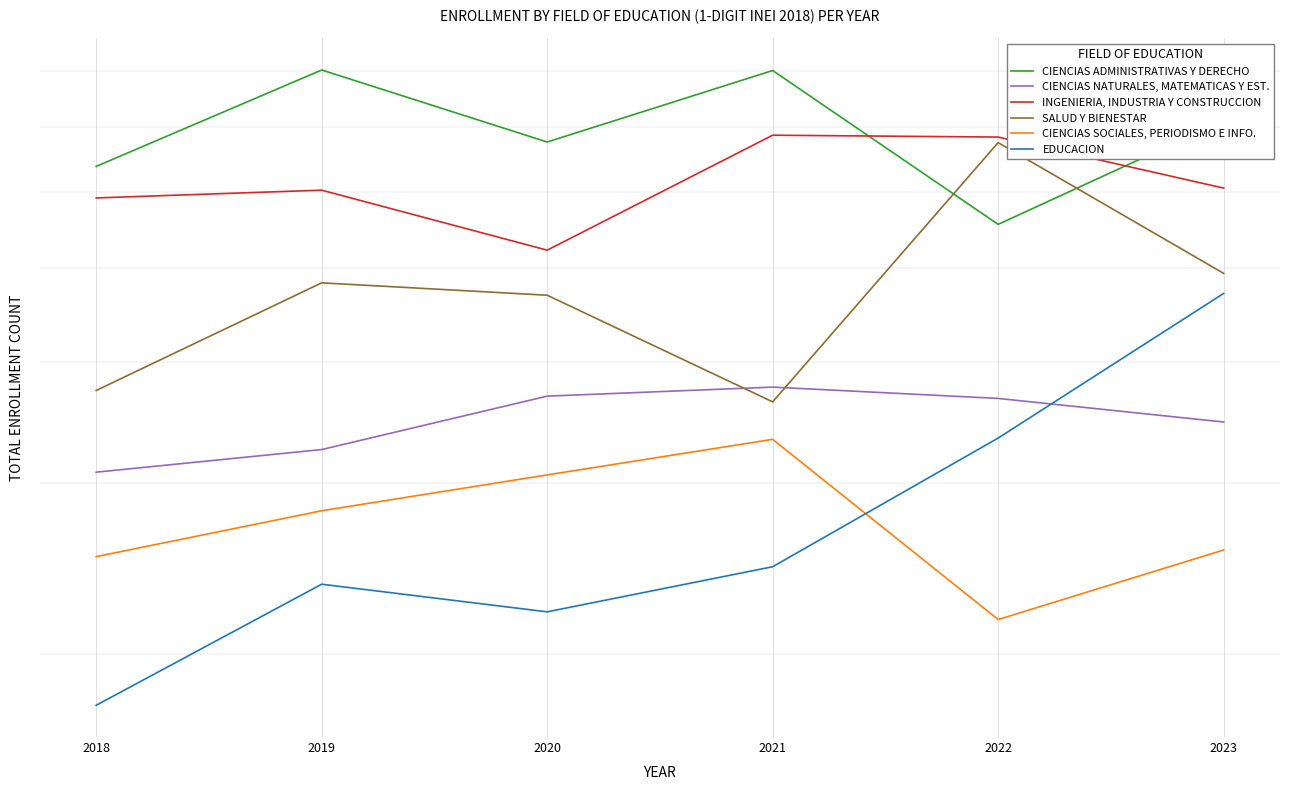

How many lines are shown in the chart?

6